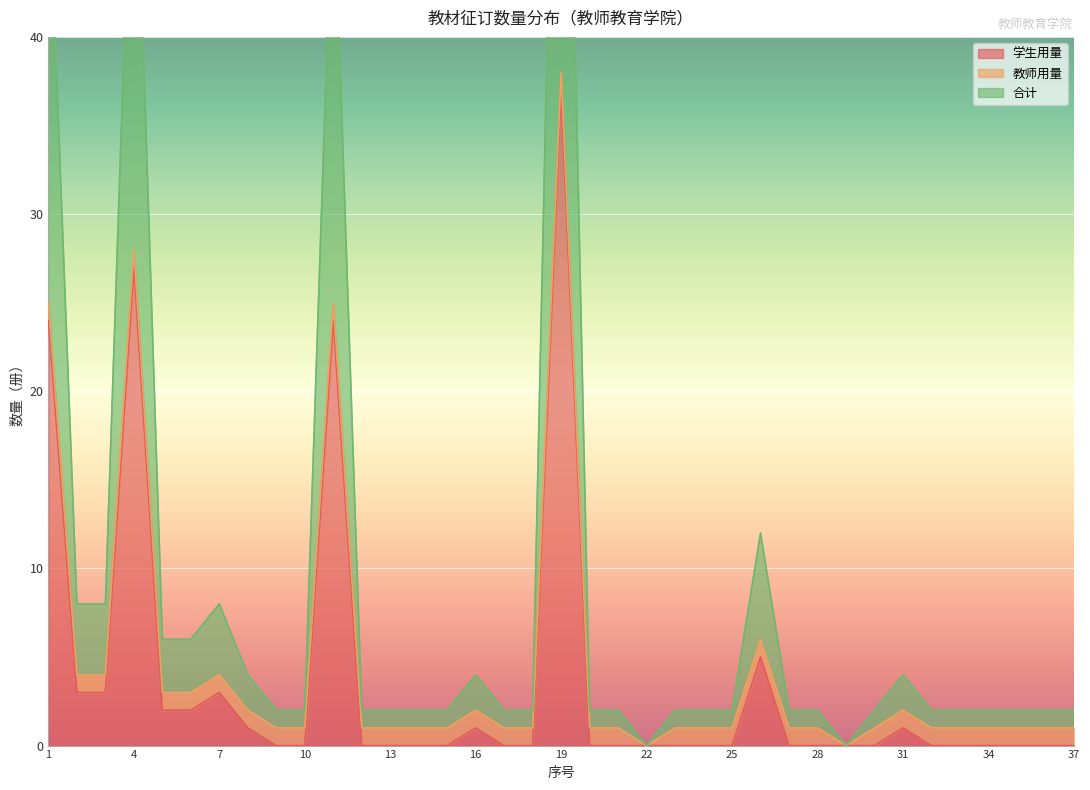

True or false: 合计 and 学生用量 intersect in this chart.

False